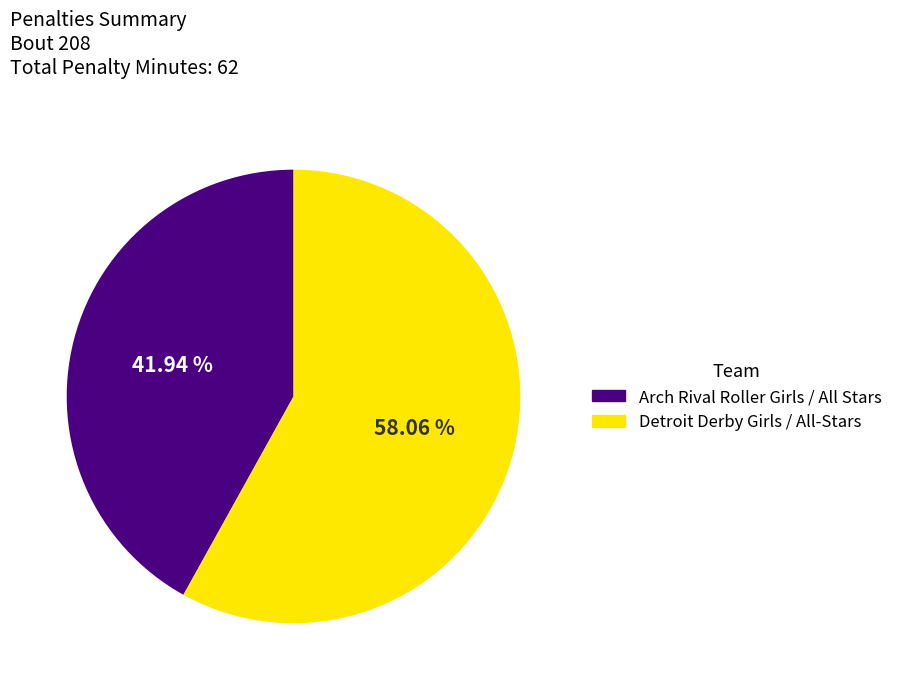

What is the majority slice?

Detroit Derby Girls / All-Stars